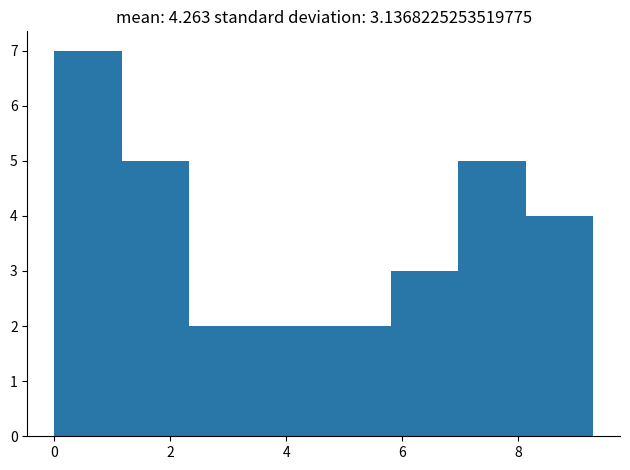

Over which range of the x-axis is the bar tallest?

0.0 to 1.2